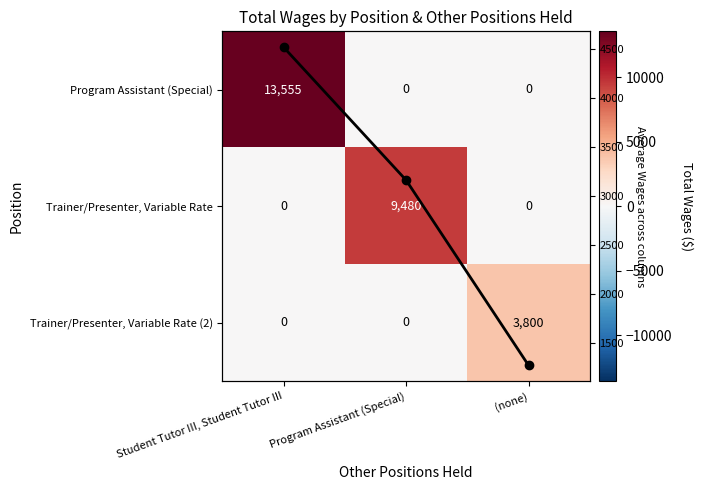

What is the total value across all series at Program Assistant (Special)?

12640.0